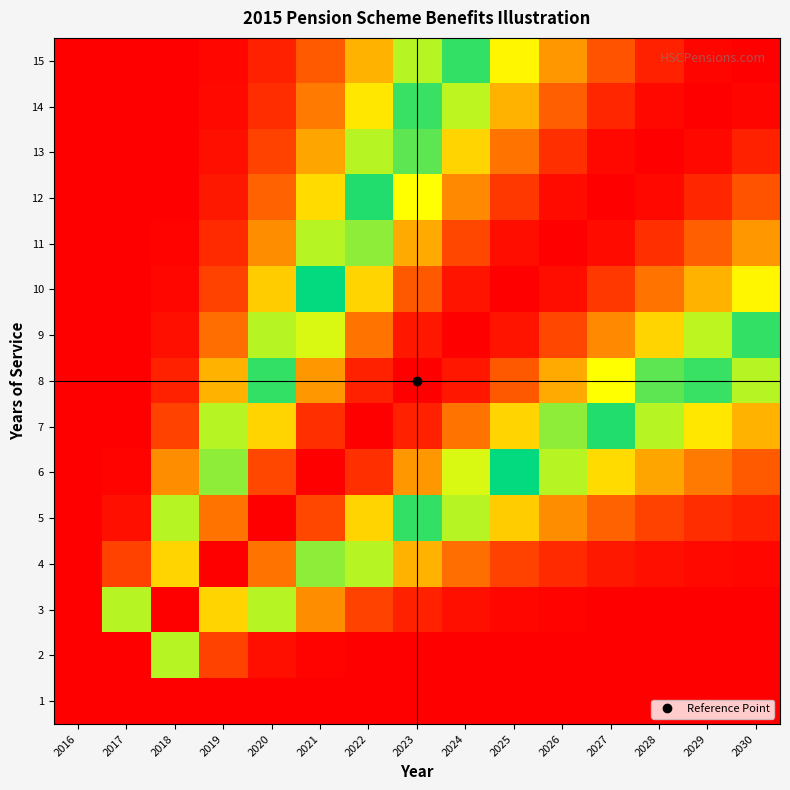

Rank the series by their maximum value, from lowest to highest.

1, 2, 3, 4, 5, 6, 7, 8, 9, 10, 11, 12, 13, 14, 15